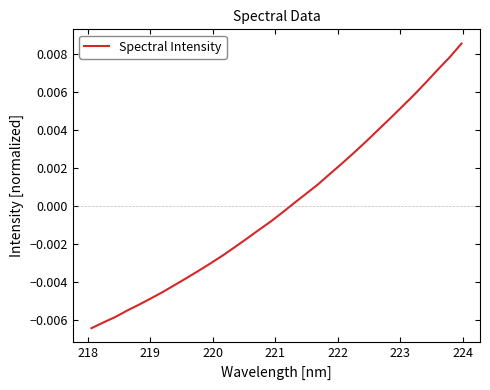

How many lines are shown in the chart?

1